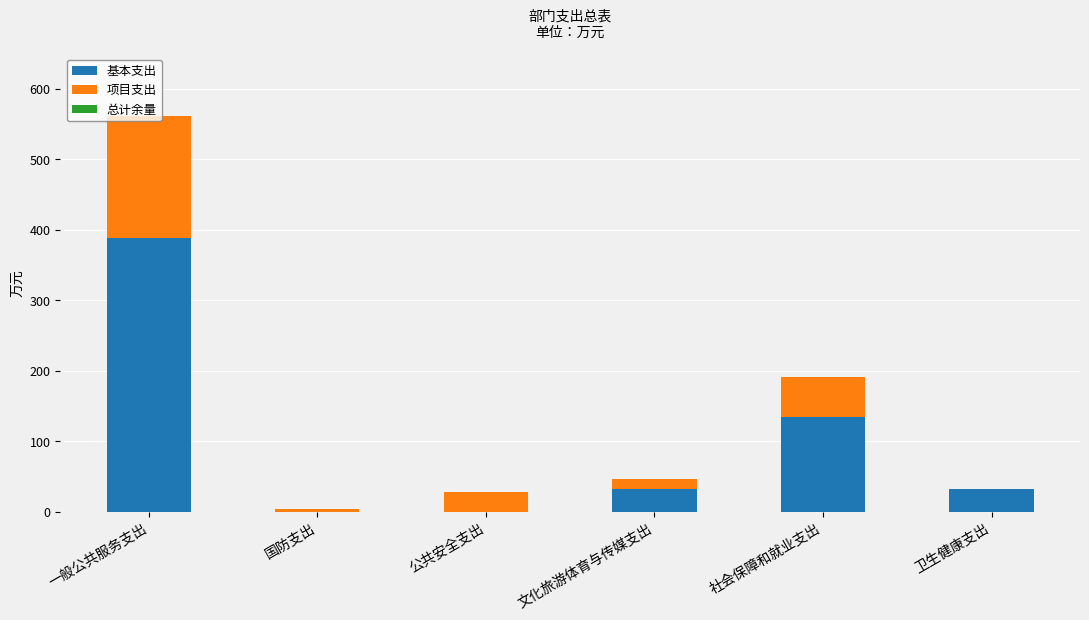

Where is 基本支出 nearest to the value 194?

社会保障和就业支出